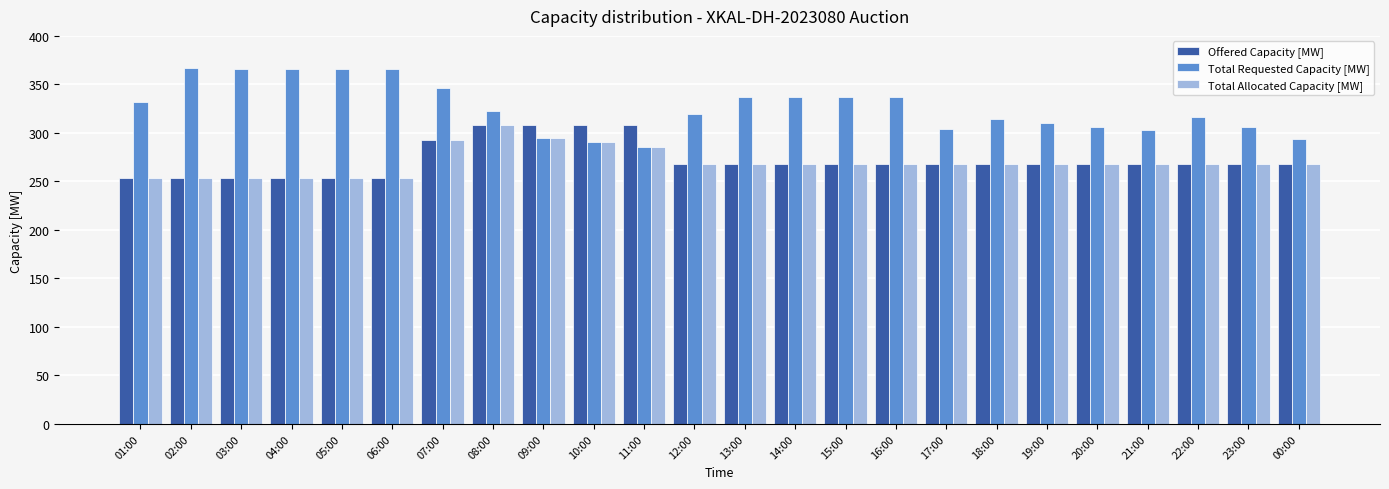

What is the difference between the Total Requested Capacity [MW] values at 07:00 and 02:00?

21